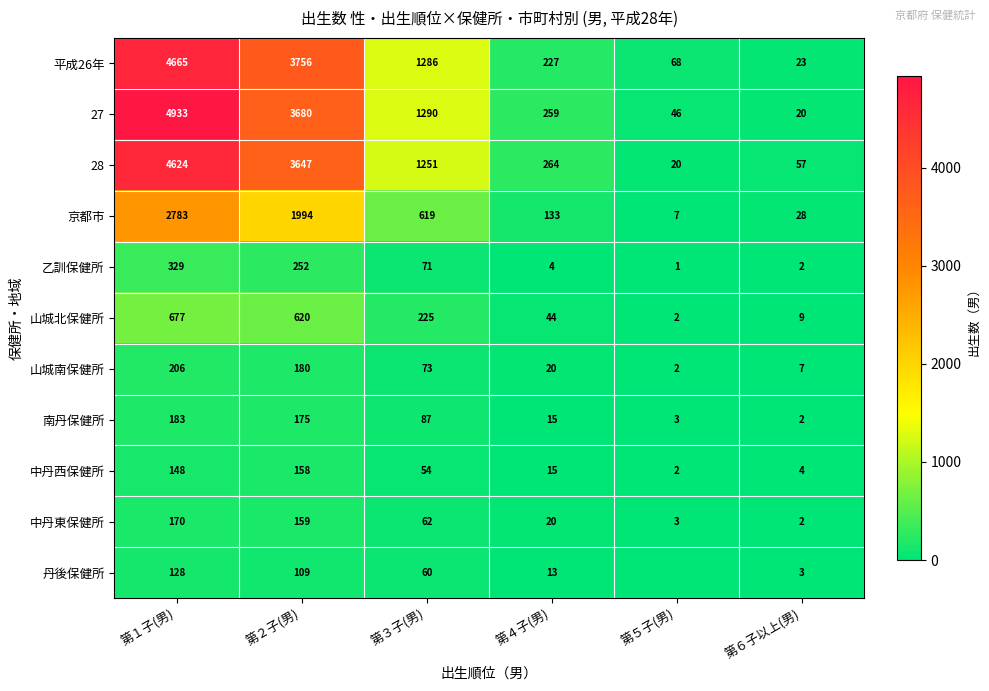

What is the difference between the 平成26年 values at 第３子(男) and 第５子(男)?

1218